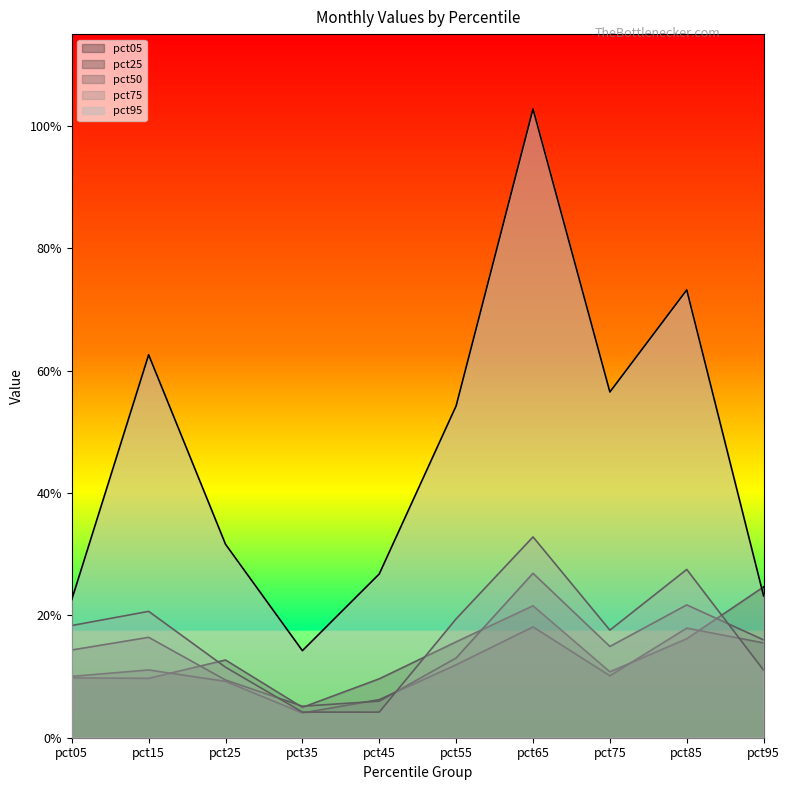

Reading right to left, what are all the values shown in this chart?

pct05: pct95=0.2	pct85=0.2	pct75=0.1	pct65=0.2	pct55=0.2	pct45=0.1	pct35=0.0	pct25=0.1	pct15=0.1	pct05=0.1
pct25: pct95=0.2	pct85=0.2	pct75=0.1	pct65=0.2	pct55=0.1	pct45=0.1	pct35=0.0	pct25=0.1	pct15=0.1	pct05=0.1
pct50: pct95=0.2	pct85=0.2	pct75=0.1	pct65=0.3	pct55=0.1	pct45=0.1	pct35=0.1	pct25=0.1	pct15=0.2	pct05=0.1
pct75: pct95=0.1	pct85=0.3	pct75=0.2	pct65=0.3	pct55=0.2	pct45=0.0	pct35=0.0	pct25=0.1	pct15=0.2	pct05=0.2
pct95: pct95=0.2	pct85=0.7	pct75=0.6	pct65=1.0	pct55=0.5	pct45=0.3	pct35=0.1	pct25=0.3	pct15=0.6	pct05=0.2